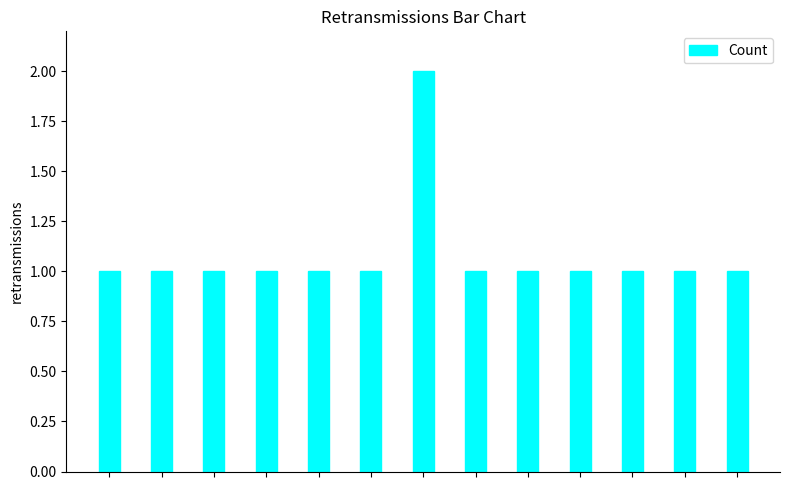

What is the value of the 13th bar from the left?

1